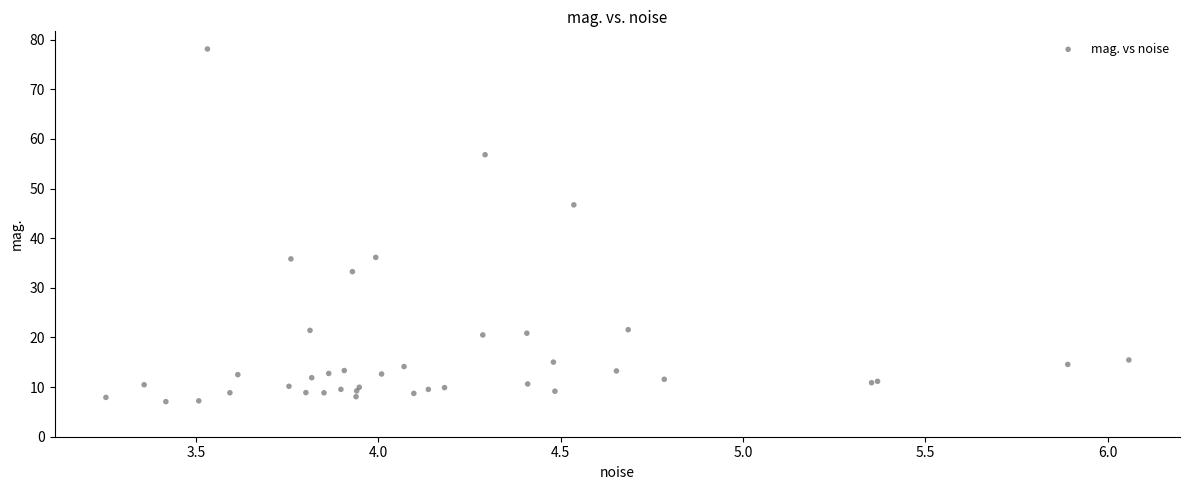

What Y value in the scatter plot is closest to 42?

46.7